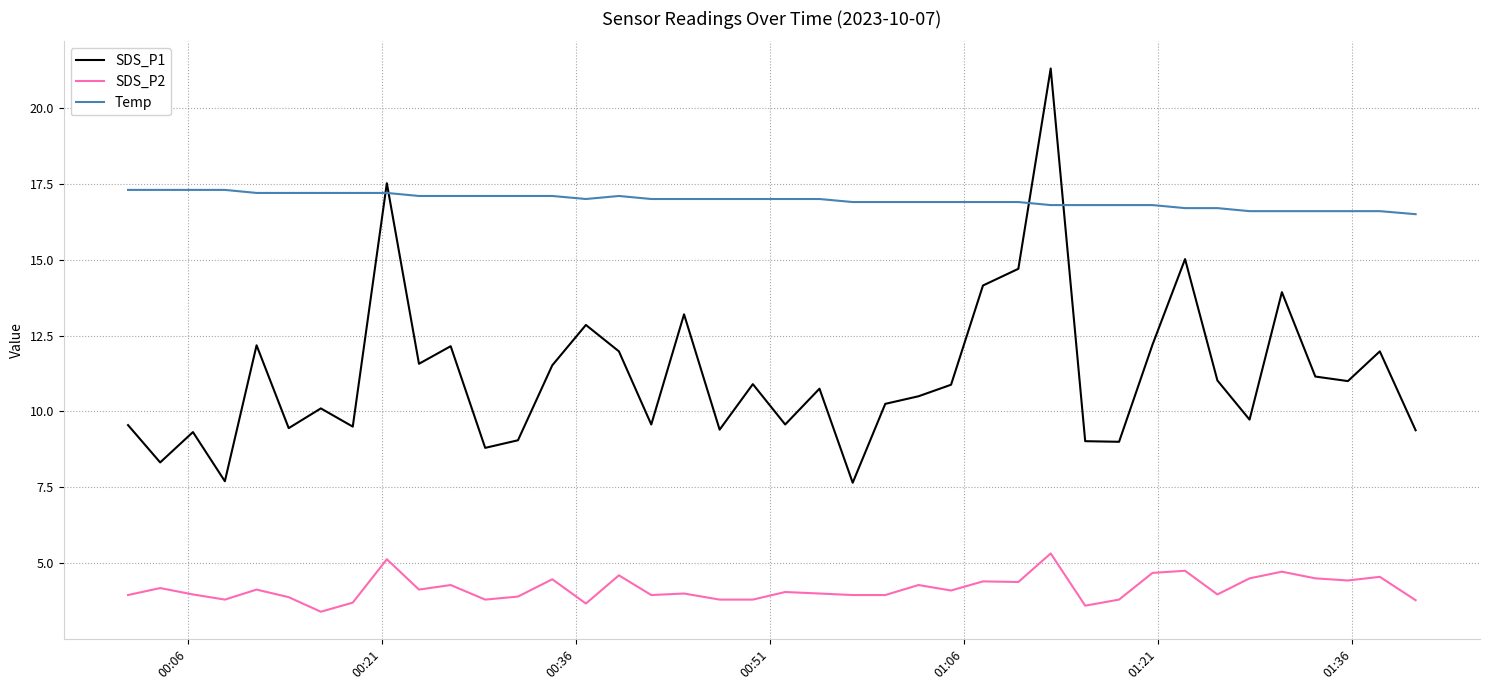

Which series has the largest total across all categories?

Temp